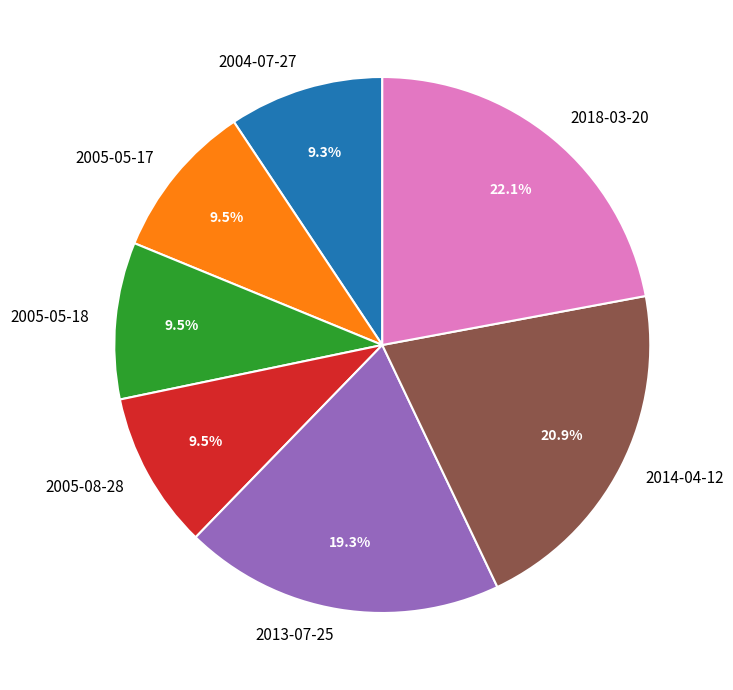

To the nearest percent, what is the combined percentage of 2005-05-17 and 2005-05-18?

19%